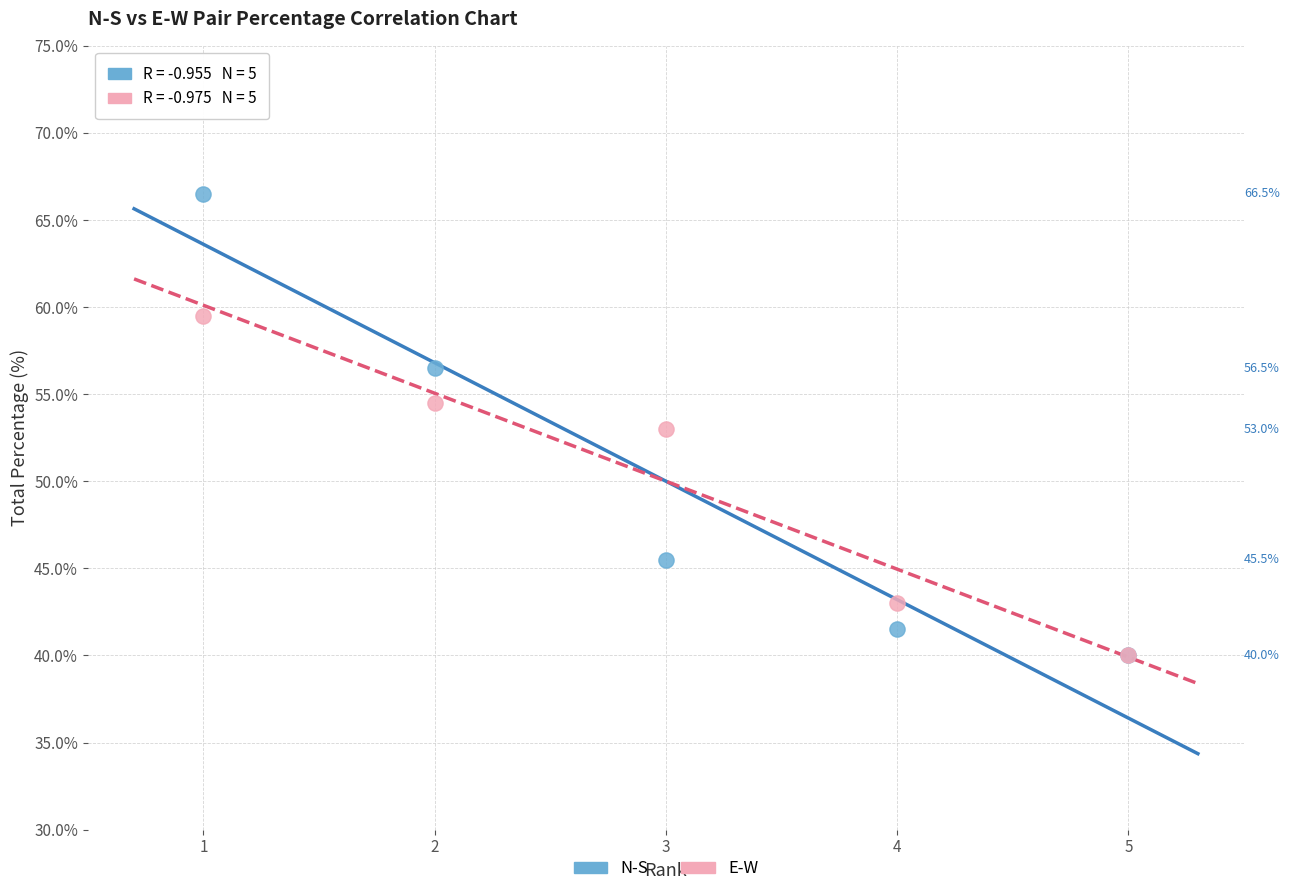

Across all series, what Y value is closest to 53?

53.0